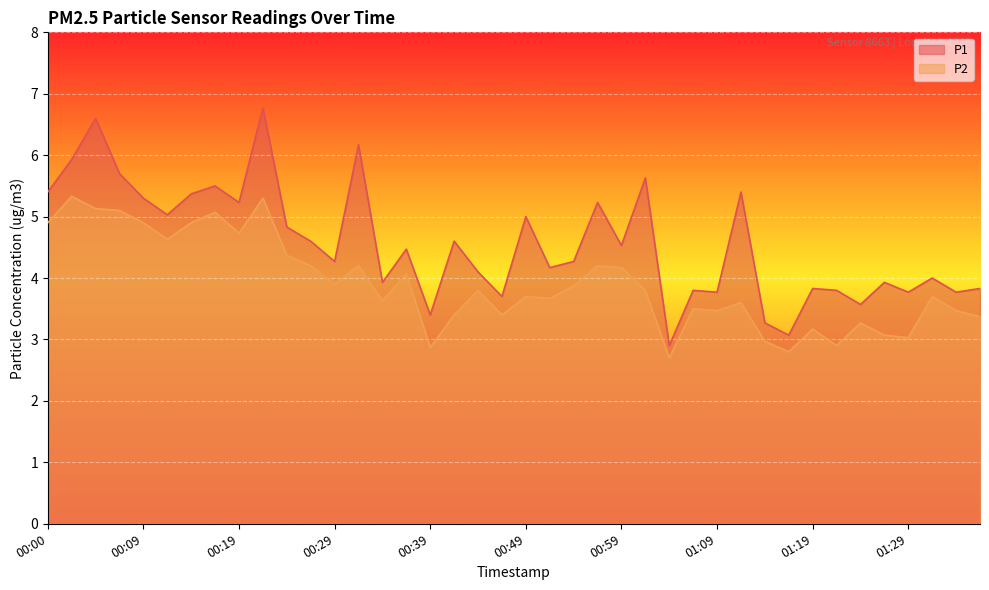

What is the lowest value of the P2 series?

2.7